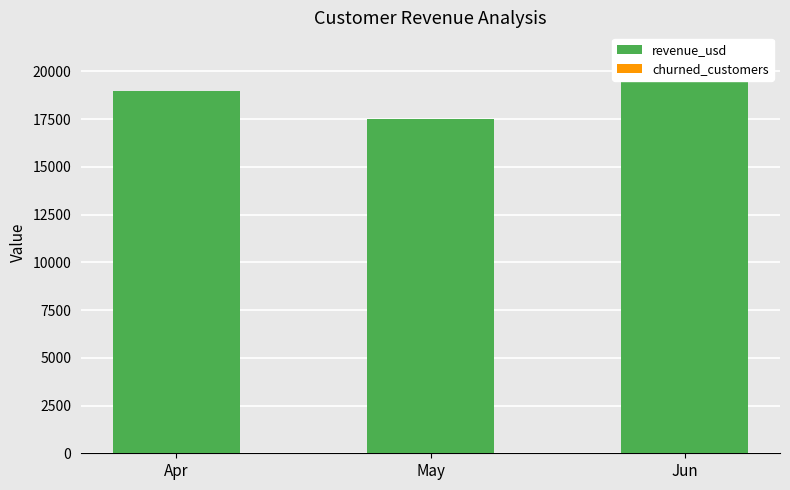

What is the sum of the churned_customers values at Apr and May?

3